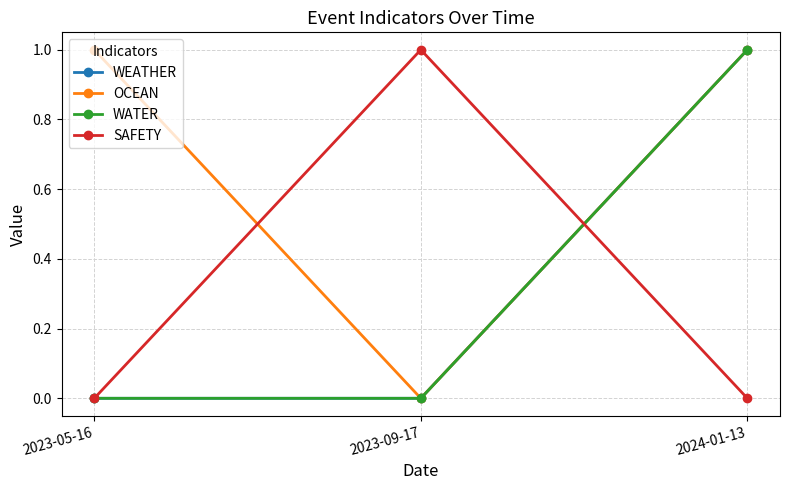

Is this an area chart (filled region under the line)?

No